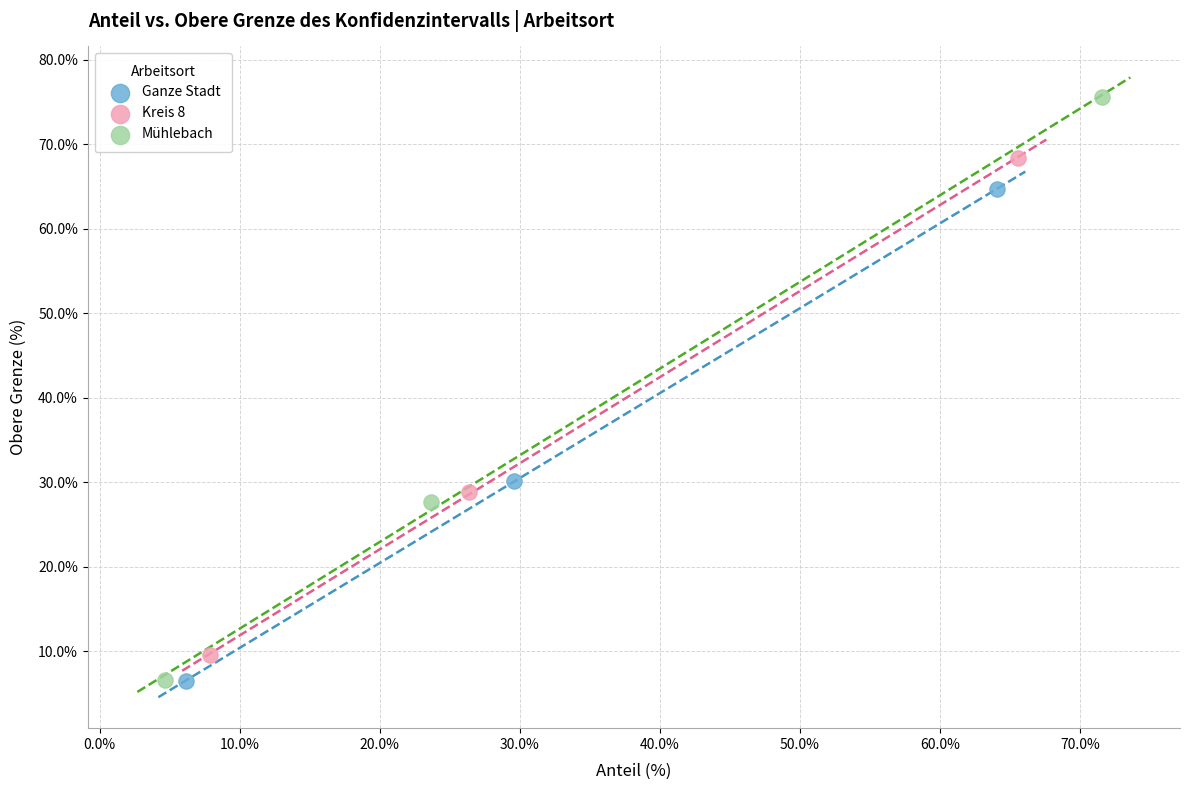

Which series contains the highest Y value?

Mühlebach